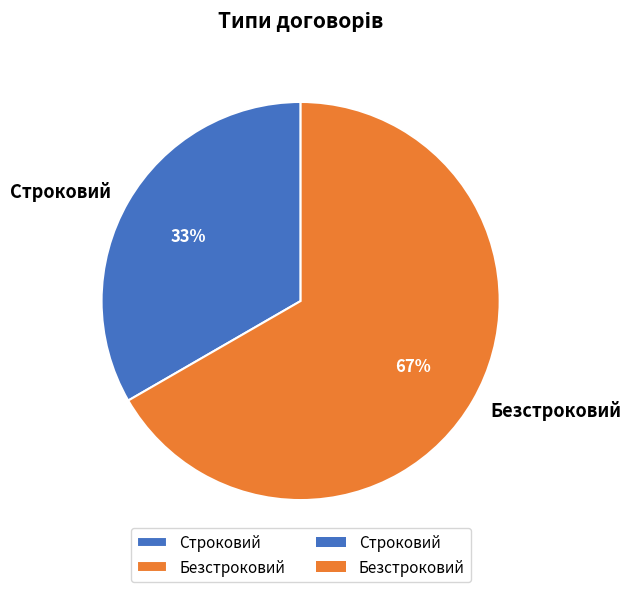

Combined, do Безстроковий and Строковий account for over 50%?

Yes